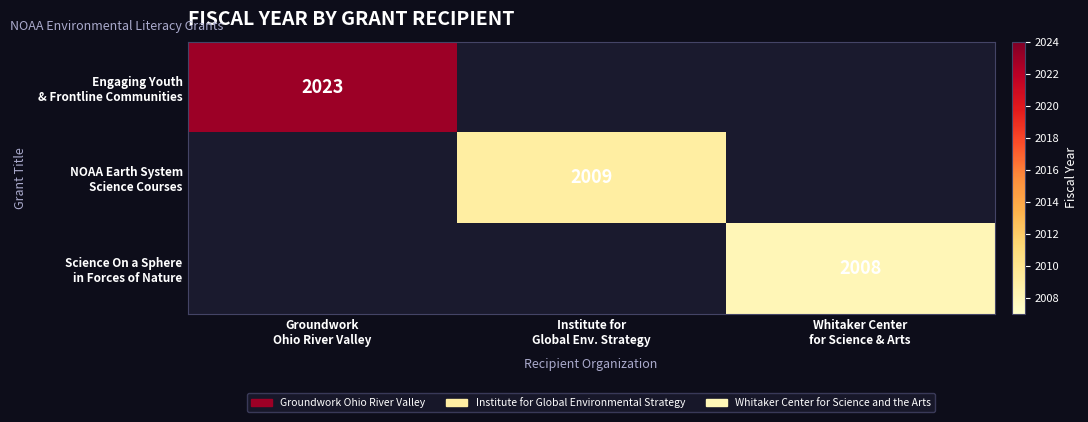

The value of NOAA Earth System Science Courses at Institute for Global Env. Strategy is 2009.0. True or false?

True